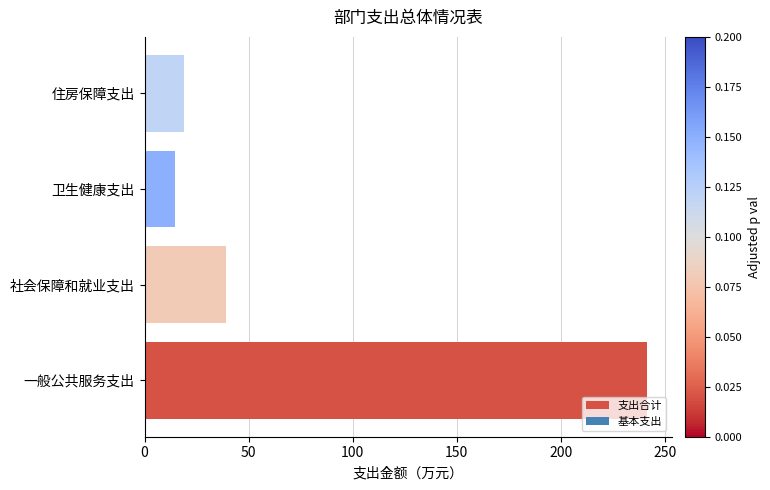

What is the smallest value displayed?

14.8